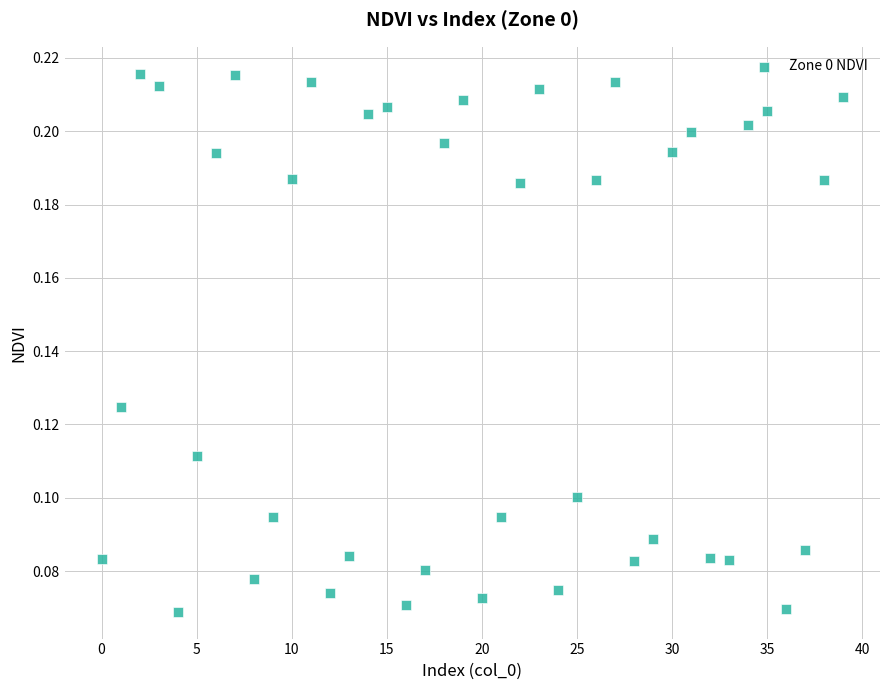

How many points are shown in the scatter plot?

40